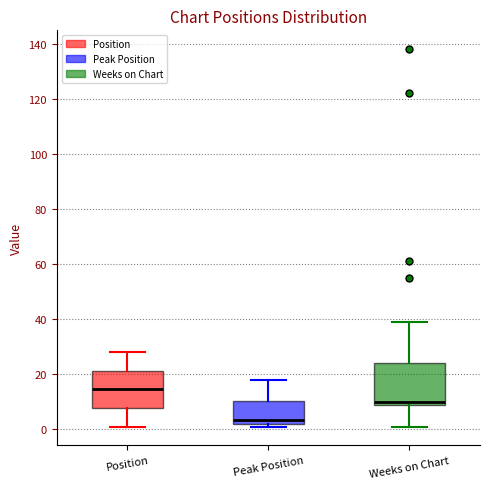

Reading left to right, read every box against the y-axis: the position of its median line, the range the box covers, and the ends of its whiskers. The values are not printed on the chart, so give them approximately, as read against the axis.

Position: median 14, box 8 to 22, whiskers 2 to 28
Peak Position: median 4, box 2 to 10, whiskers 2 (just below the box's lower edge) to 18
Weeks on Chart: median 10 (just above the box's lower edge), box 10 to 24, whiskers 2 to 40